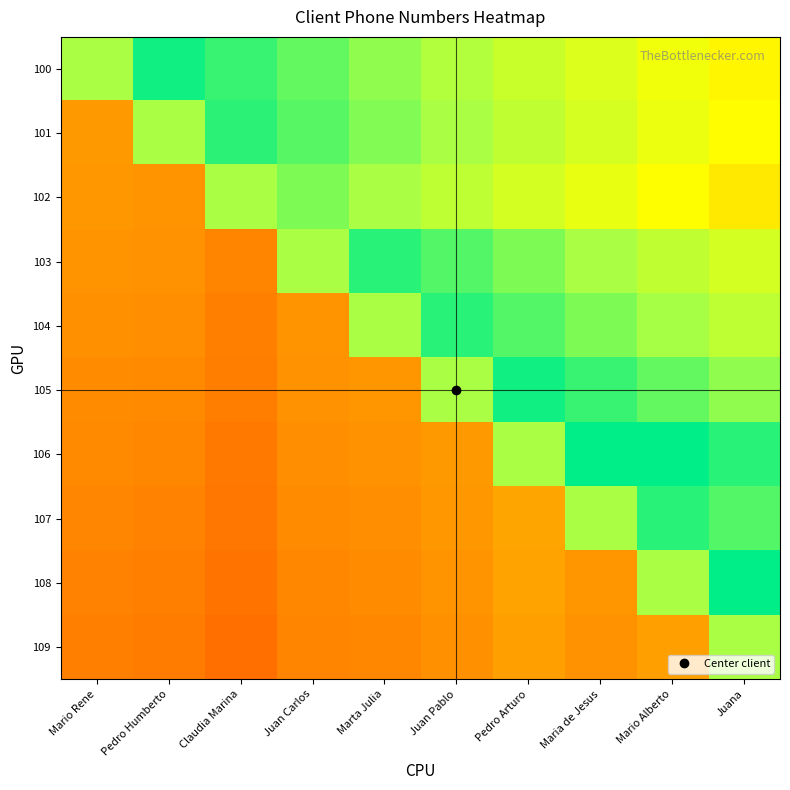

Which series has the widest spread of values?

106